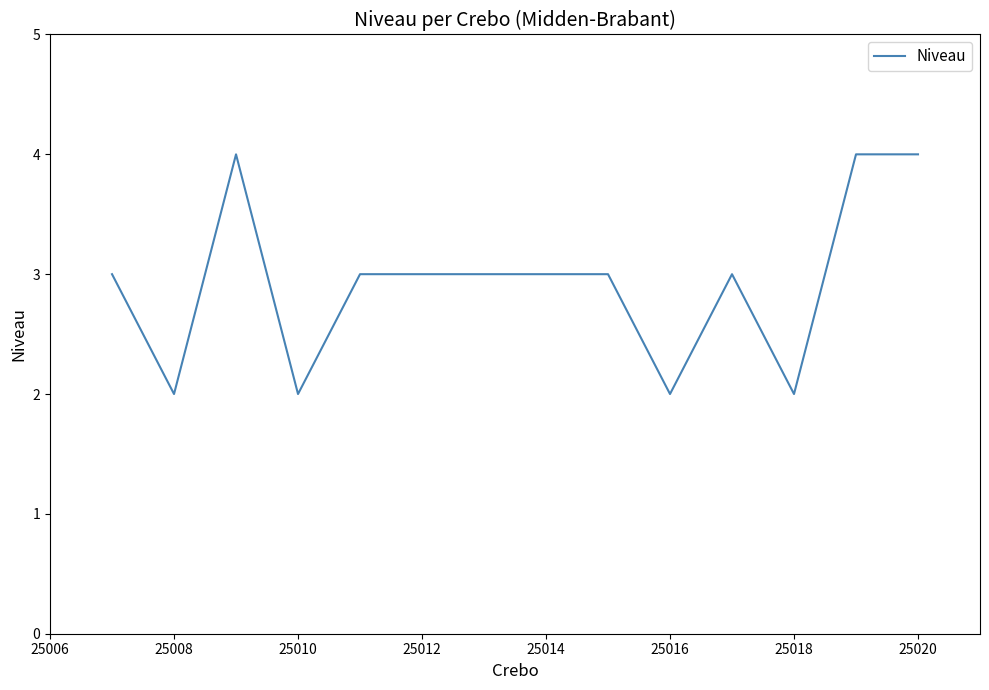

What is the greatest value displayed?

4